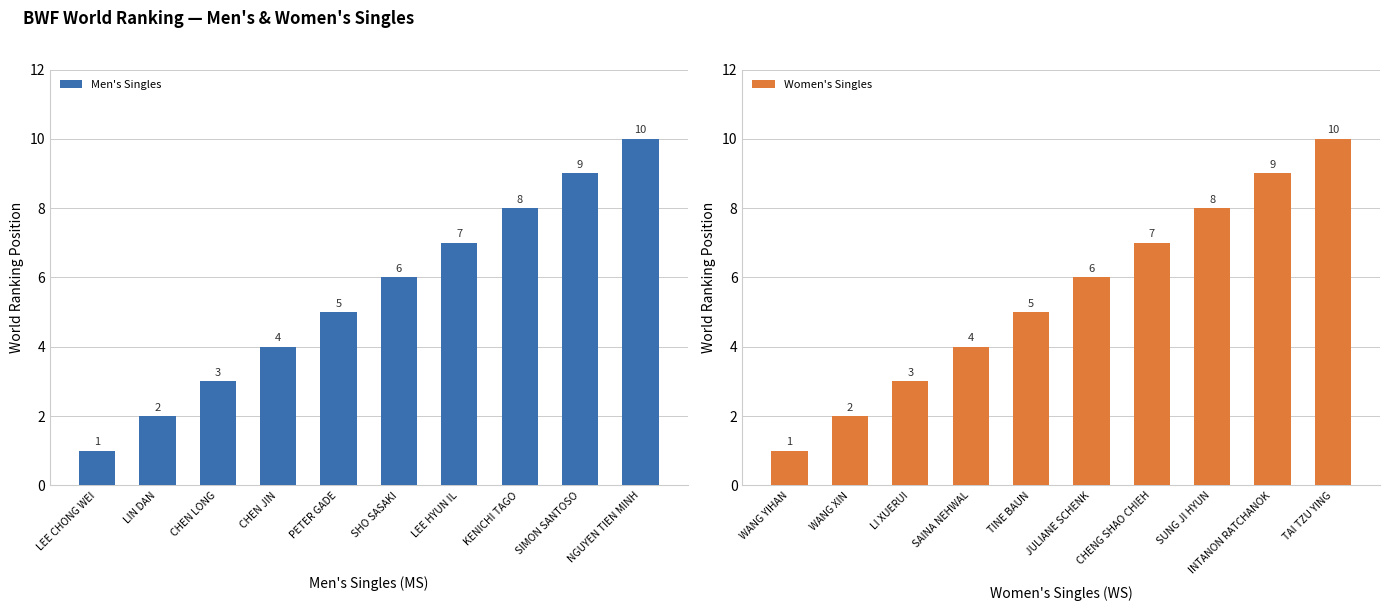

Which category has the lowest value in the Men's Singles series?

LEE CHONG WEI